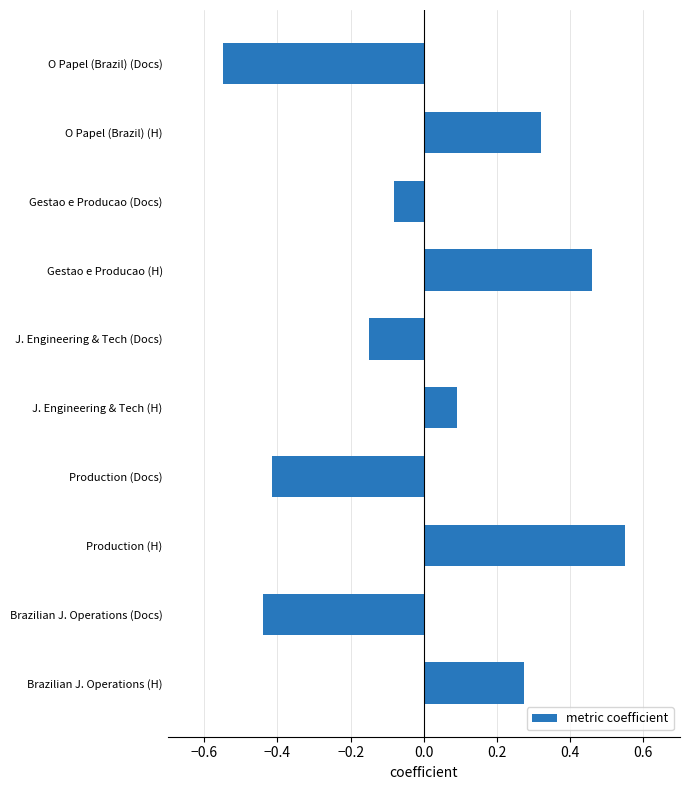

What is the difference between the maximum and second lowest values?

1.0